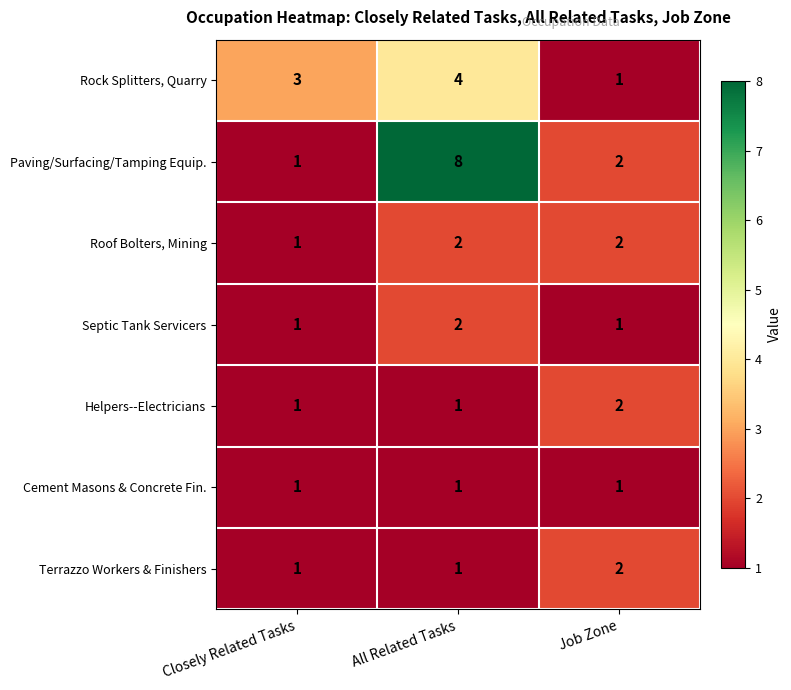

Where is Roof Bolters, Mining nearest to the value 1?

Closely Related Tasks